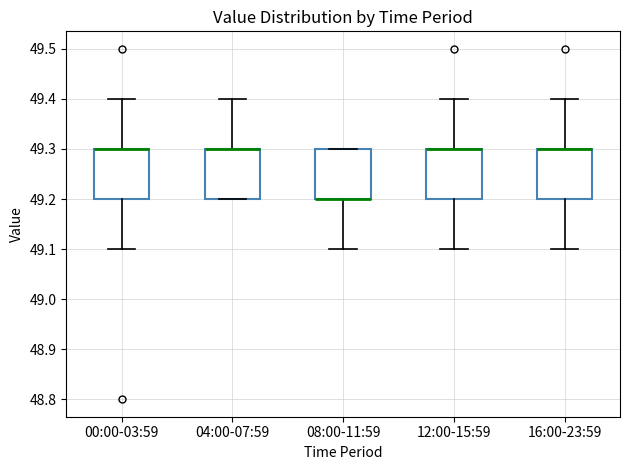

Reading left to right, read every box against the y-axis: the position of its median line, the range the box covers, and the ends of its whiskers. The values are not printed on the chart, so give them approximately, as read against the axis.

00:00-03:59: median 49.3 (drawn on the box's upper edge), box 49.2 to 49.3, whiskers 49.1 to 49.4
04:00-07:59: median 49.3 (drawn on the box's upper edge), box 49.2 to 49.3, whiskers 49.2 to 49.4
08:00-11:59: median 49.2 (drawn on the box's lower edge), box 49.2 to 49.3, whiskers 49.1 to 49.3
12:00-15:59: median 49.3 (drawn on the box's upper edge), box 49.2 to 49.3, whiskers 49.1 to 49.4
16:00-23:59: median 49.3 (drawn on the box's upper edge), box 49.2 to 49.3, whiskers 49.1 to 49.4